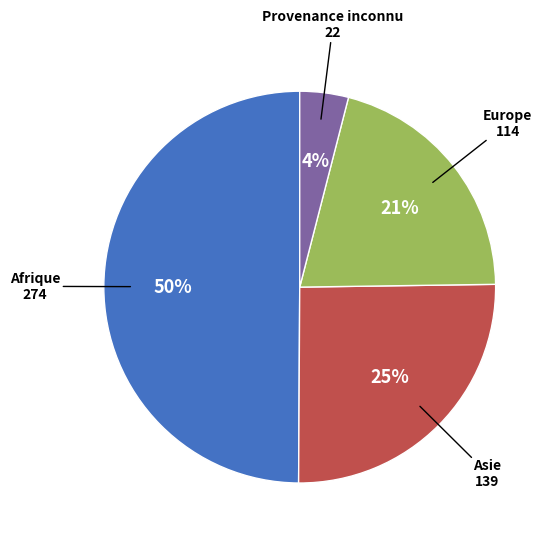

Which category has the smallest portion of the pie?

Provenance inconnu